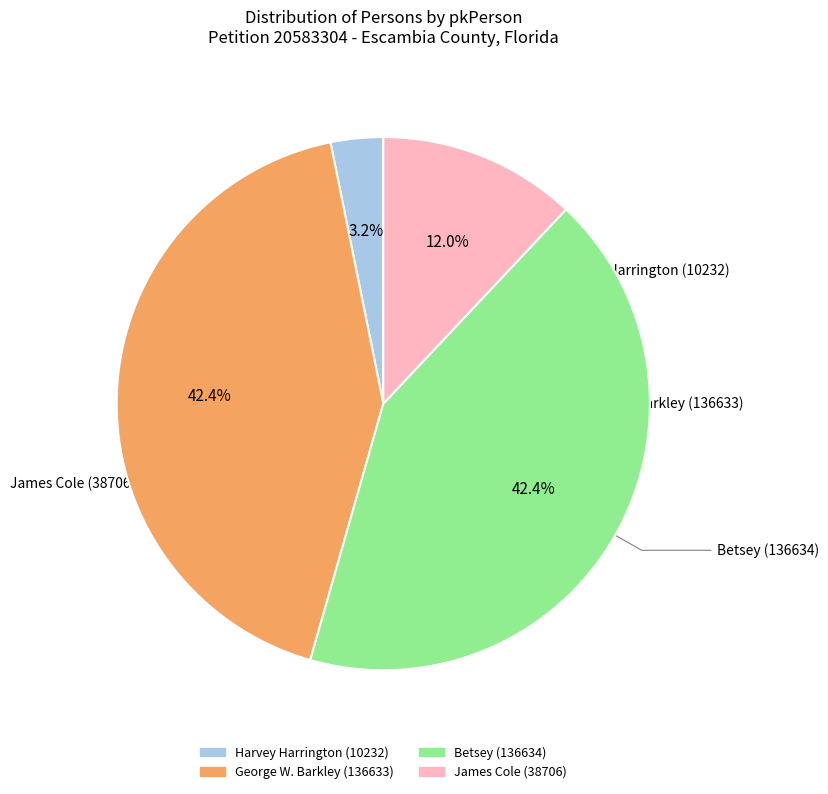

How much of the chart is everything except Betsey (136634)?

57.6%